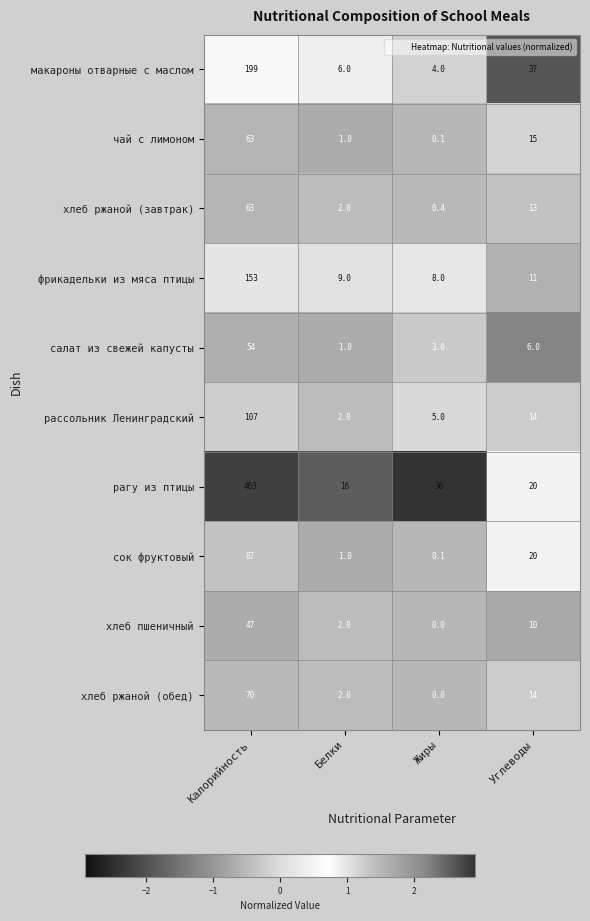

List the labels in order of хлеб ржаной (обед) value, smallest first.

Жиры, Белки, Углеводы, Калорийность